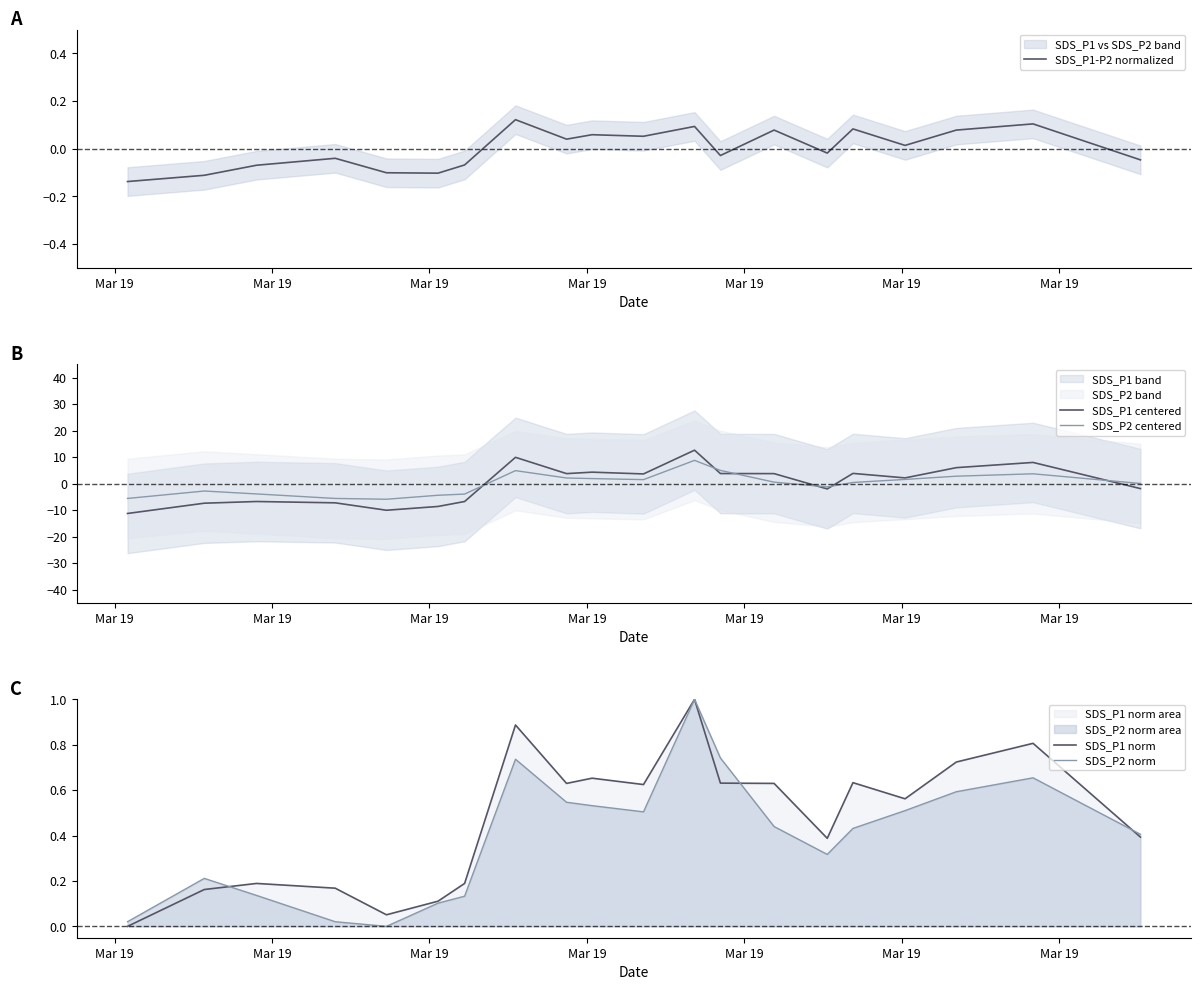

What is the highest value of the SDS_P2 centered series?

8.8